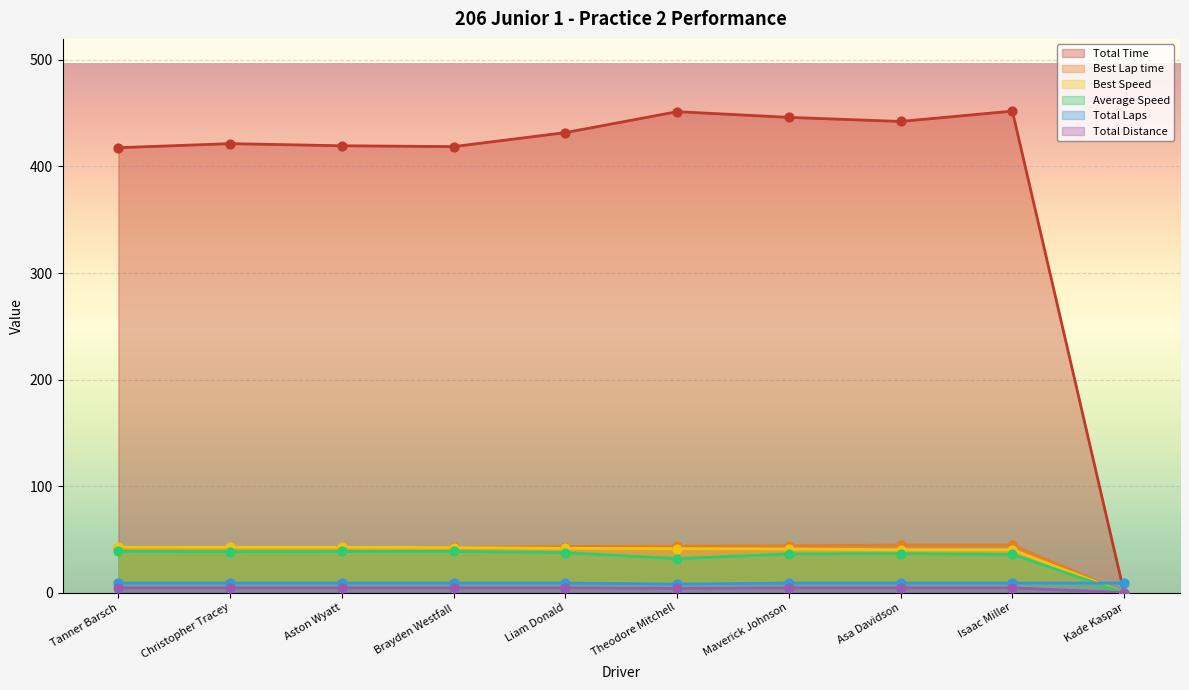

Which series has the largest total across all categories?

Total Time